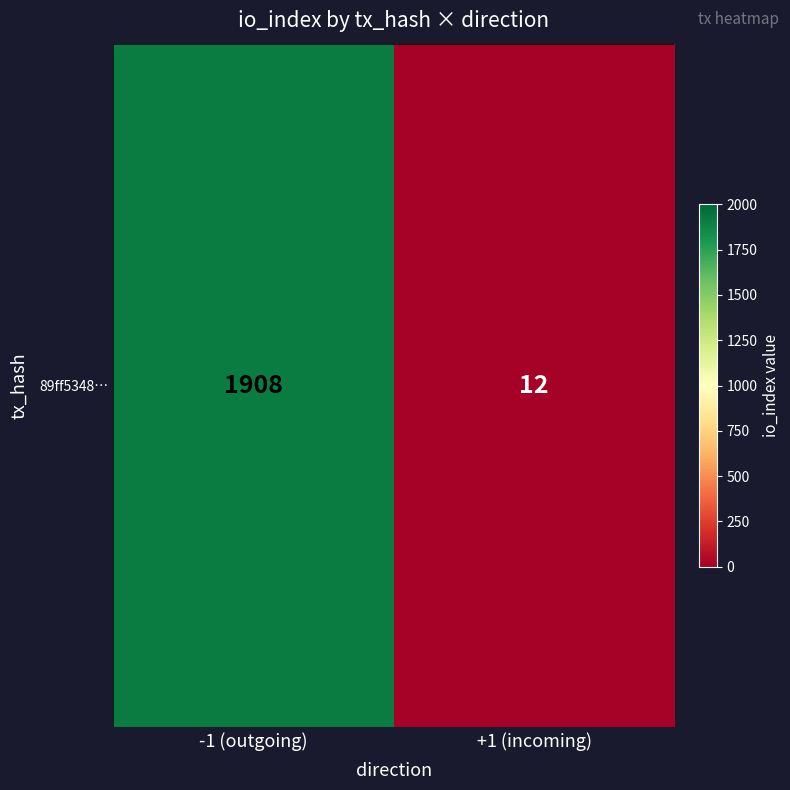

Which has a higher value, +1 (incoming) or -1 (outgoing)?

-1 (outgoing)